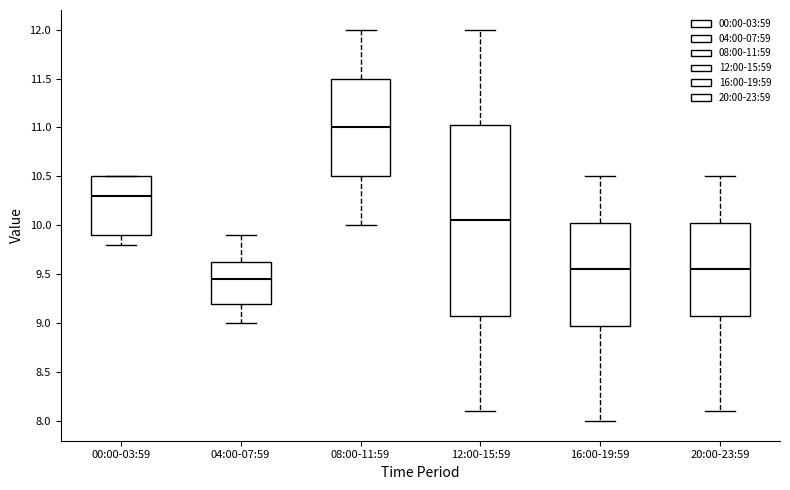

Which box is the tallest, from its lower edge to its upper edge?

12:00-15:59